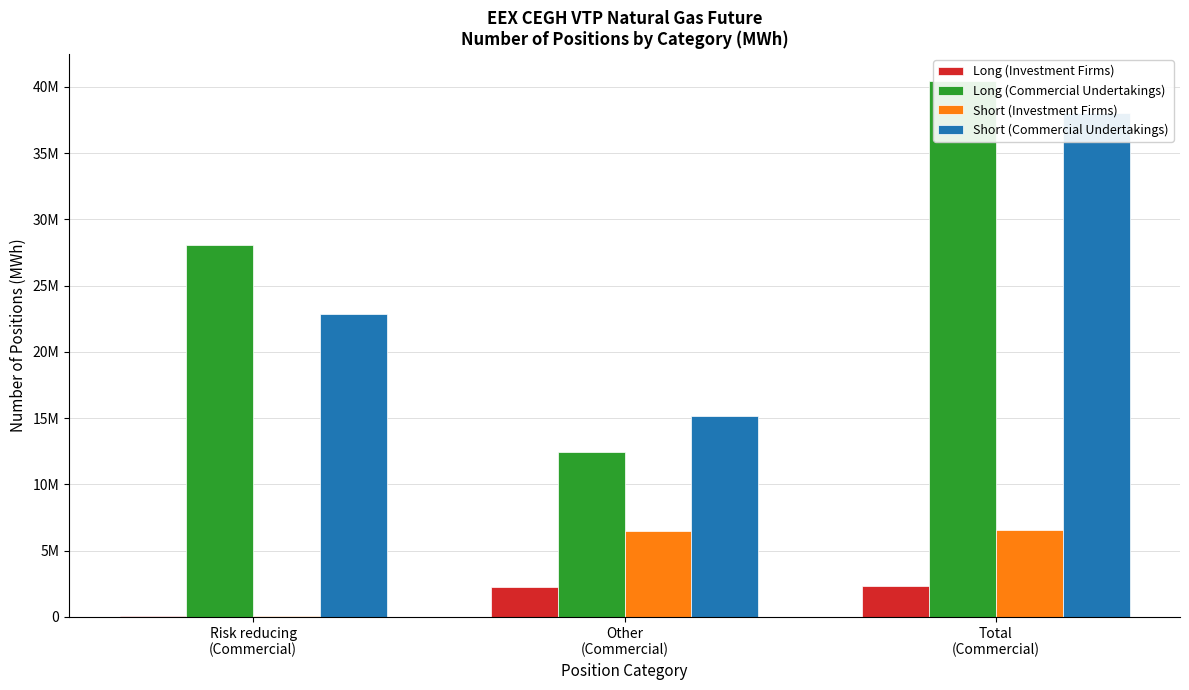

Is it true that Long (Commercial Undertakings) equals 13695382 at Risk reducing
(Commercial)?

False